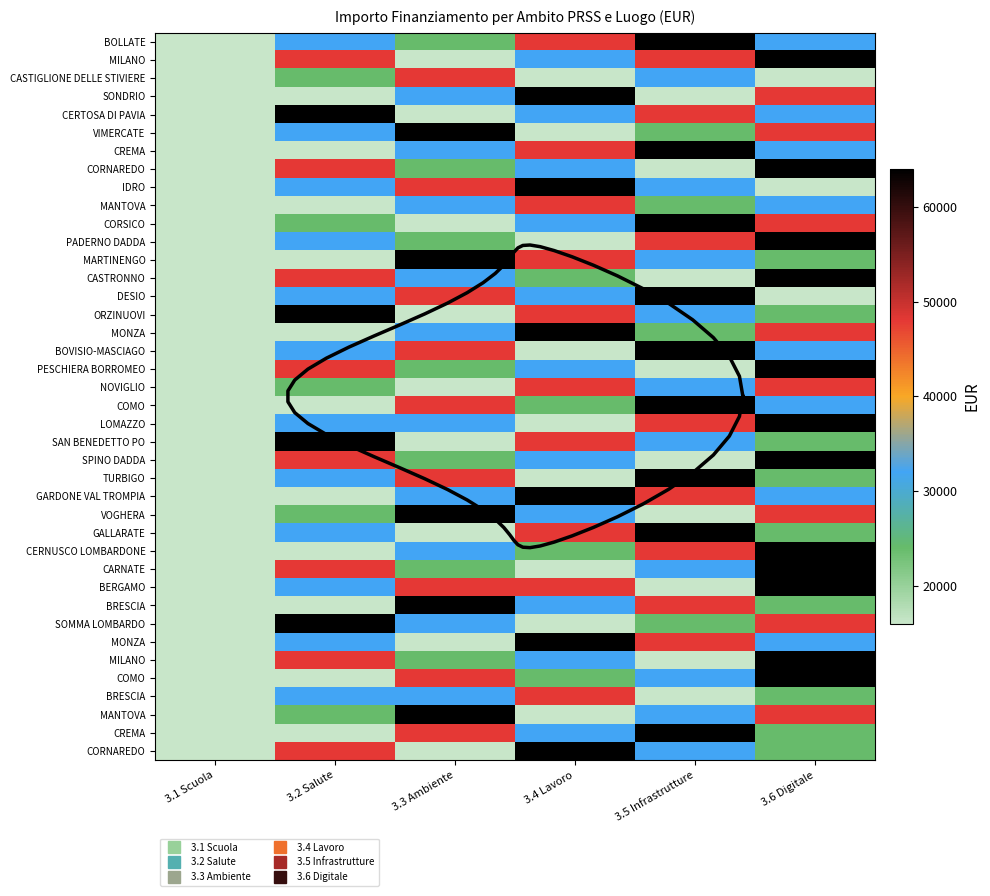

How many series are shown in this chart?

40